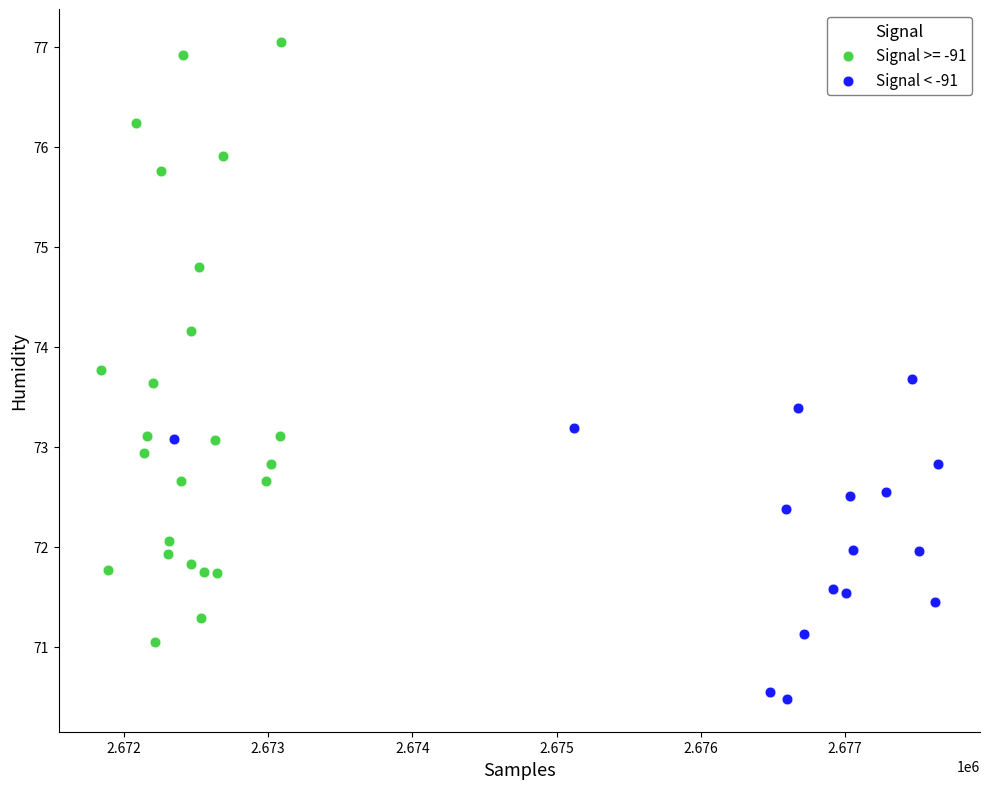

Which series has the largest Y range (max minus min)?

Signal >= -91